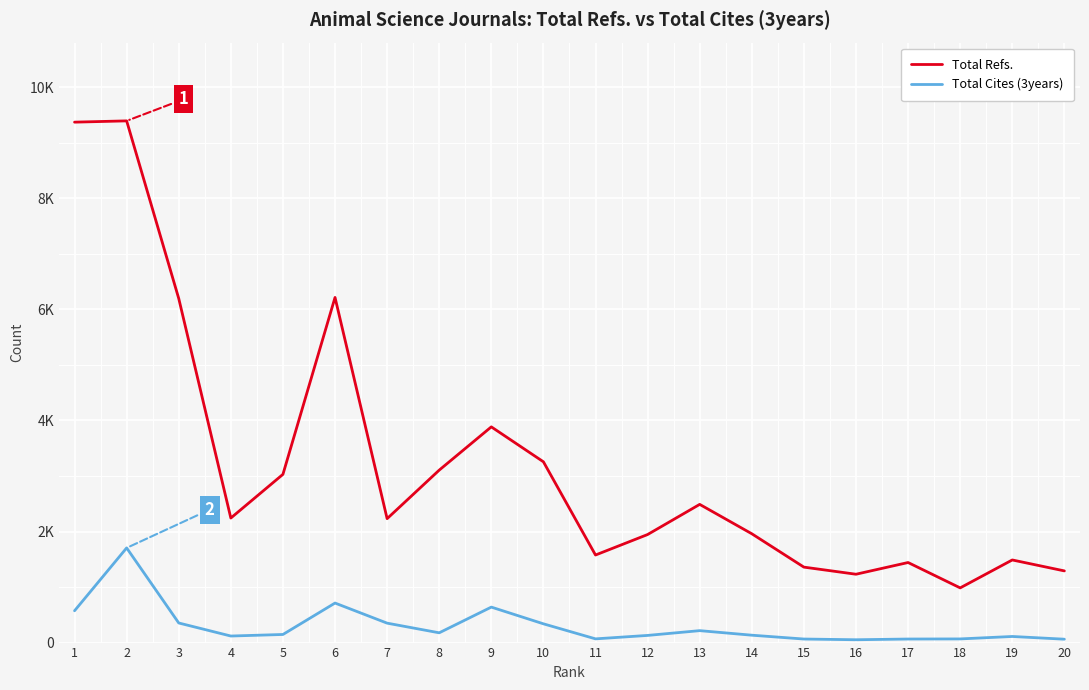

Rank the series at 18 from highest to lowest value.

Total Refs., Total Cites (3years)